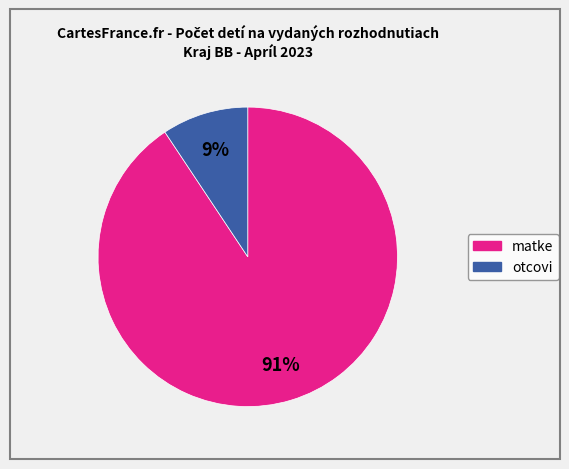

Which category has the biggest portion of the pie?

matke